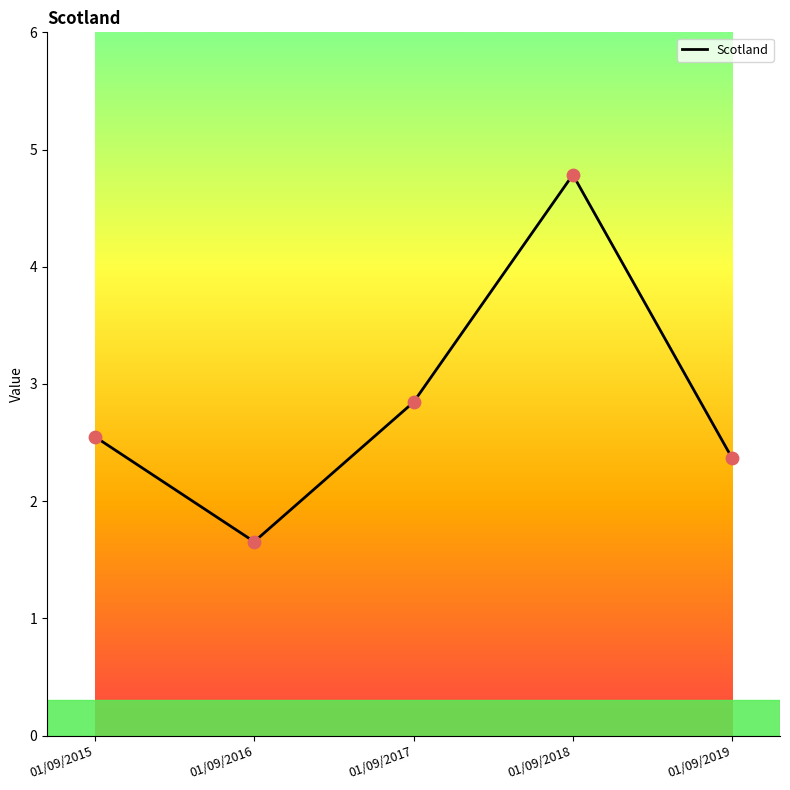

What is the ratio of the value at 01/09/2016 to the value at 01/09/2017?

0.6